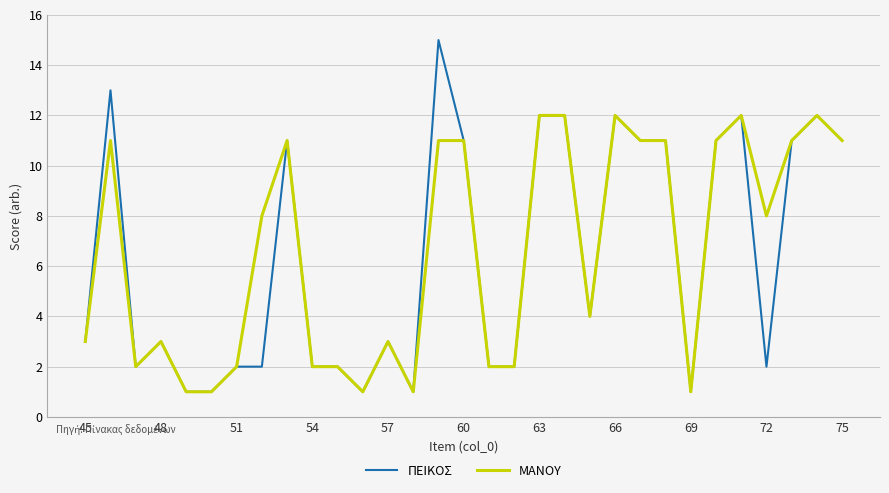

What is the highest value of the ΠΕΙΚΟΣ series?

15